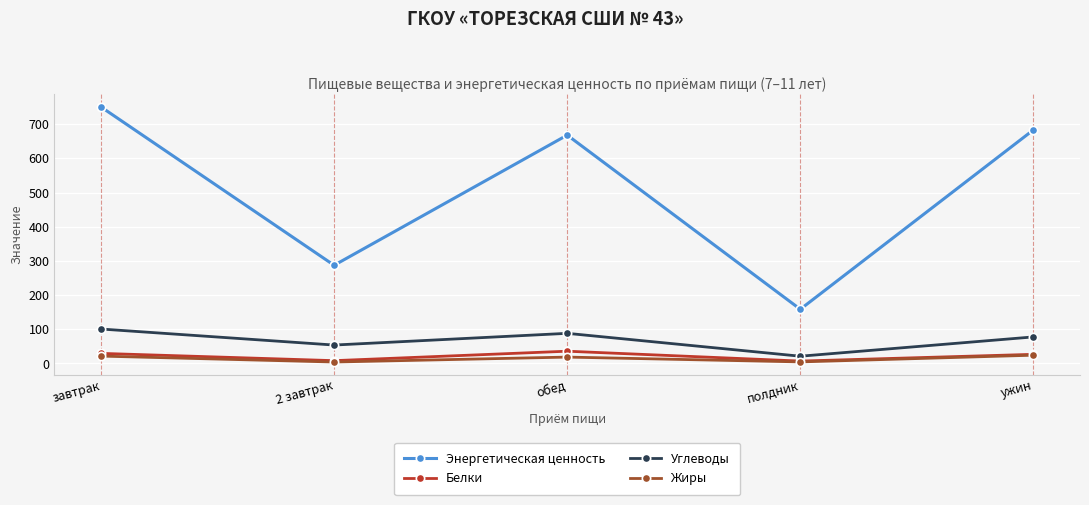

What is the value of the Жиры point at the 3rd from the left?

18.6